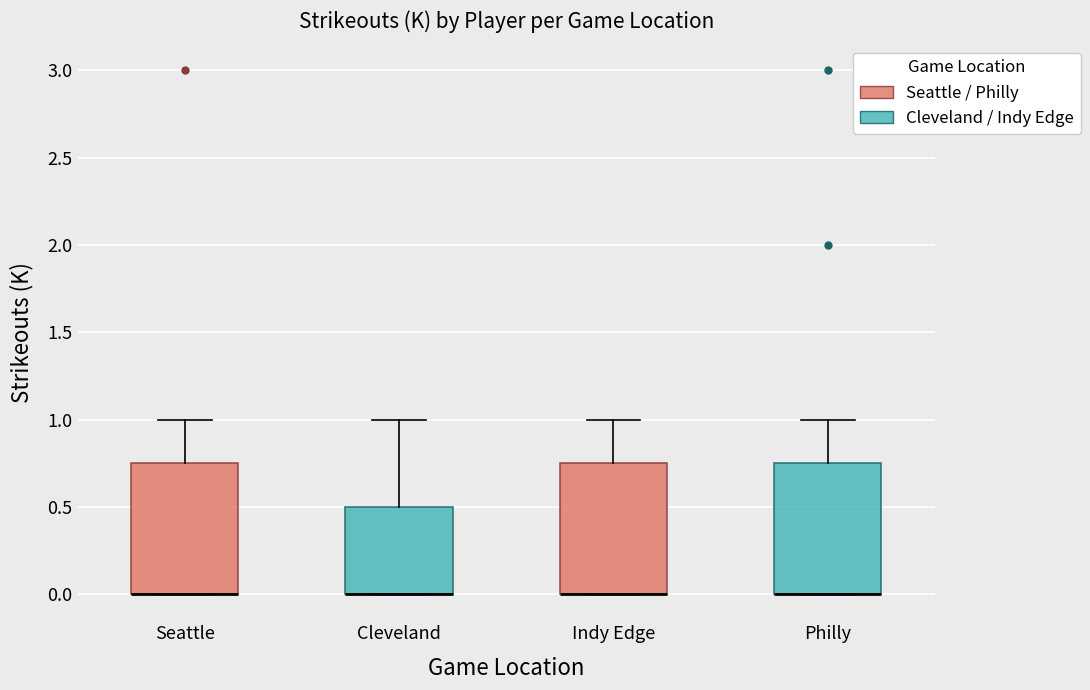

Reading left to right, transcribe this box plot: for each box, give where its median line is, the range the box spans, and where its two whiskers end, as read against the y-axis. The values are not printed on the chart, so give them approximately, as read against the axis.

Seattle: median 0.00 (drawn on the box's lower edge), box 0.00 to 0.75, whiskers 0.00 to 1.00
Cleveland: median 0.00 (drawn on the box's lower edge), box 0.00 to 0.50, whiskers 0.00 to 1.00
Indy Edge: median 0.00 (drawn on the box's lower edge), box 0.00 to 0.75, whiskers 0.00 to 1.00
Philly: median 0.00 (drawn on the box's lower edge), box 0.00 to 0.75, whiskers 0.00 to 1.00